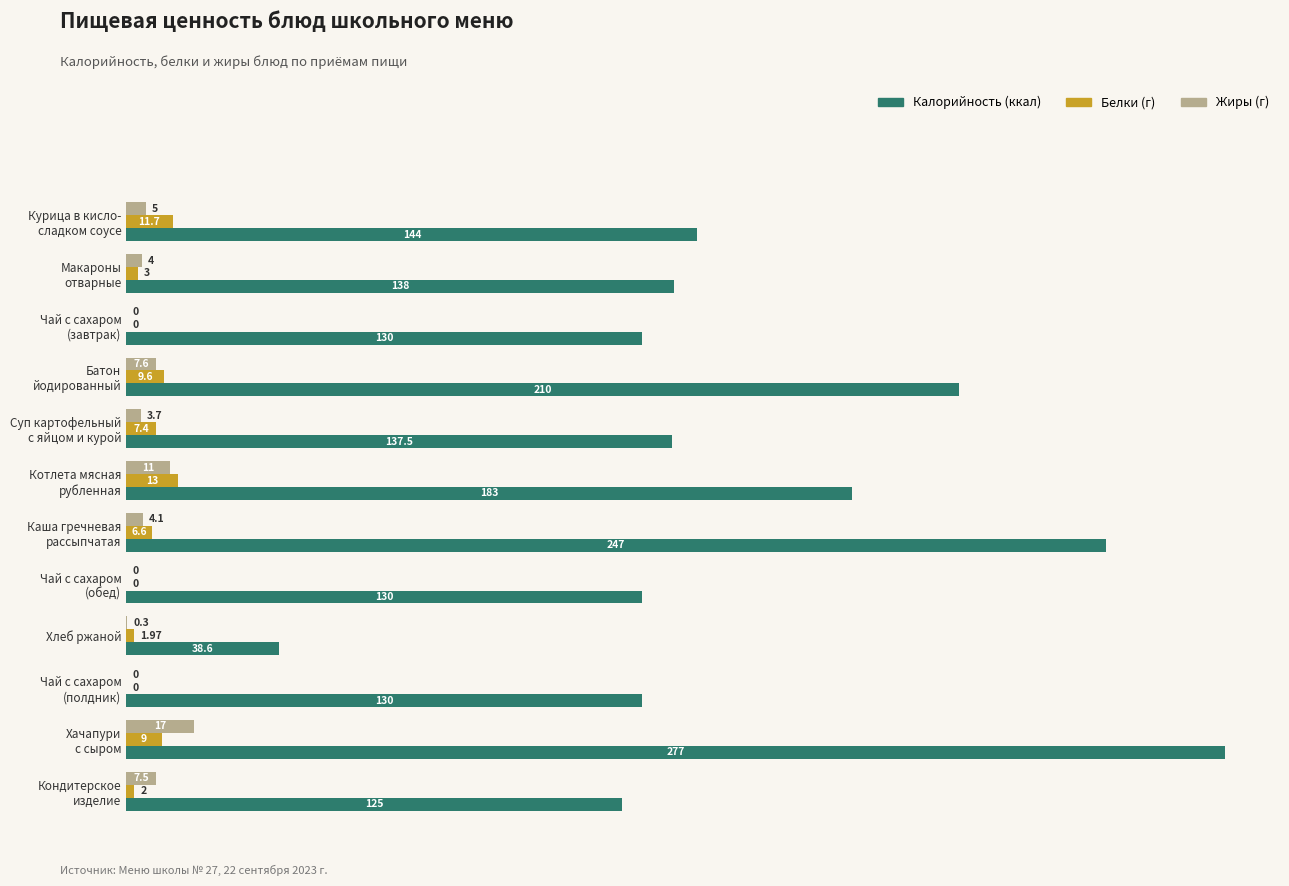

How many series are shown in this chart?

3